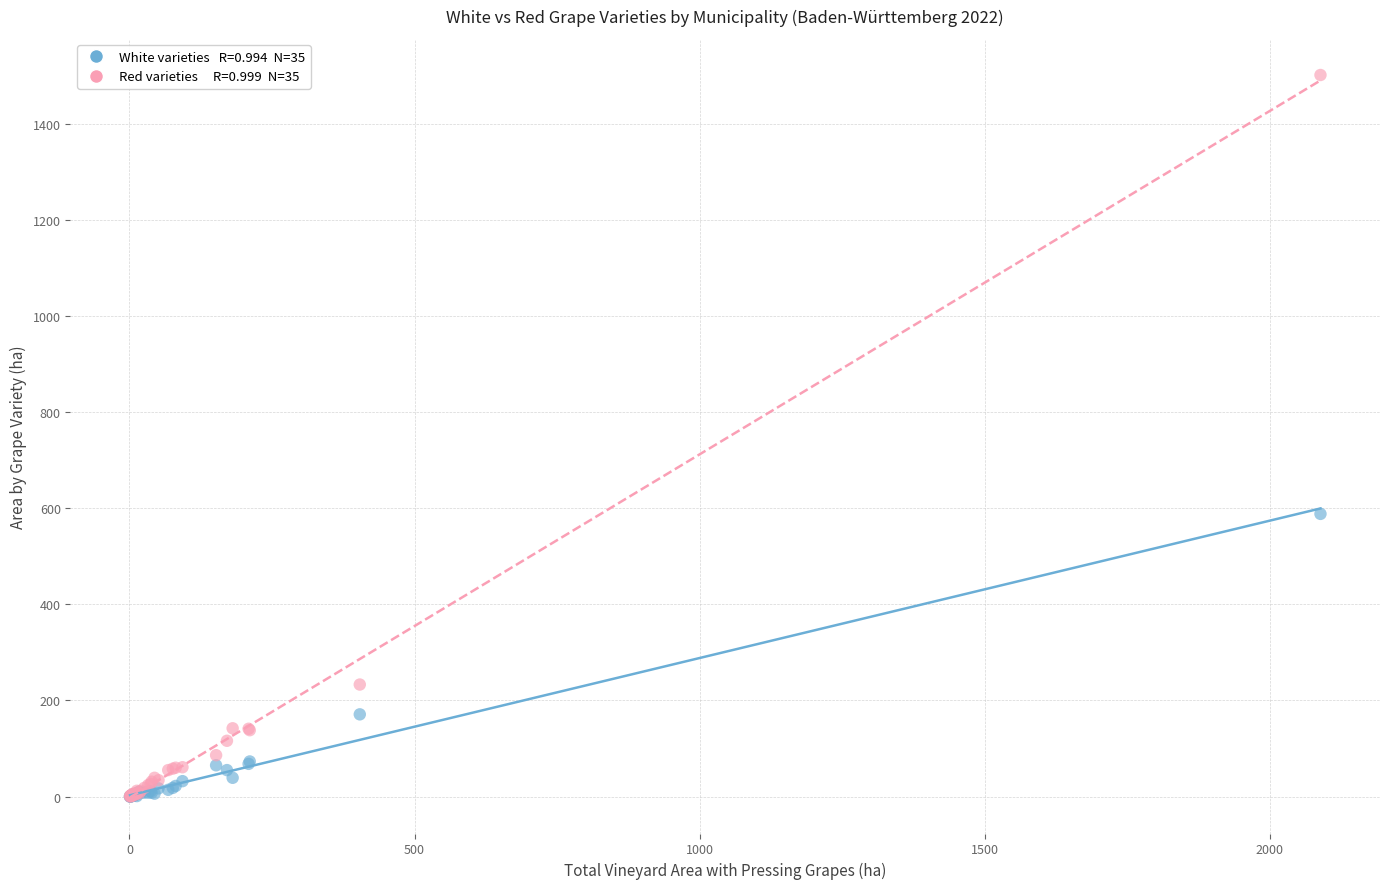

Across all series, what Y value is closest to 750?

588